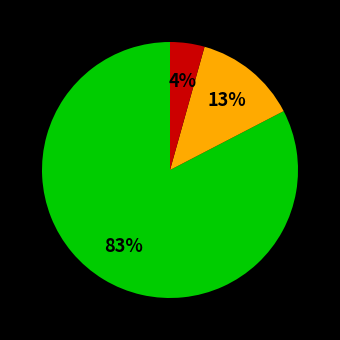

Is there a majority slice in this chart?

Yes